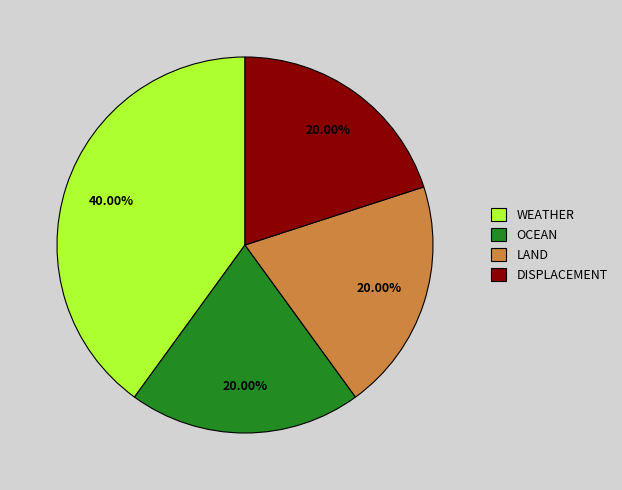

Which slice is the largest?

WEATHER